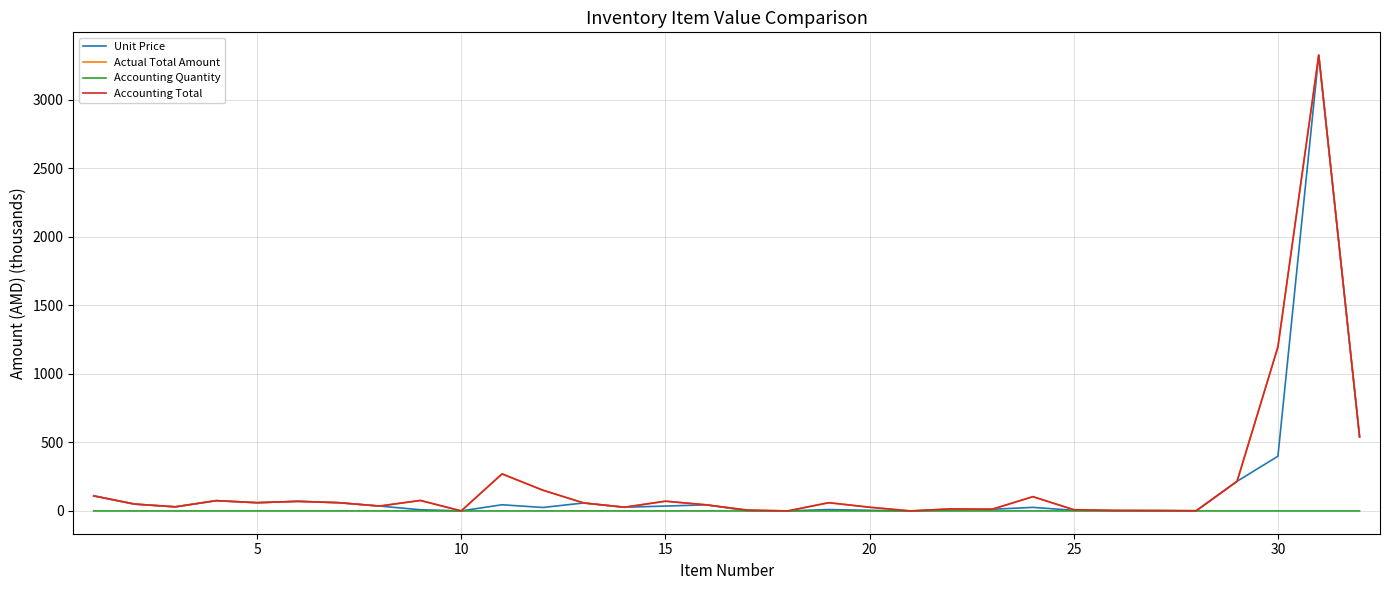

Does the chart have visible grid lines?

Yes